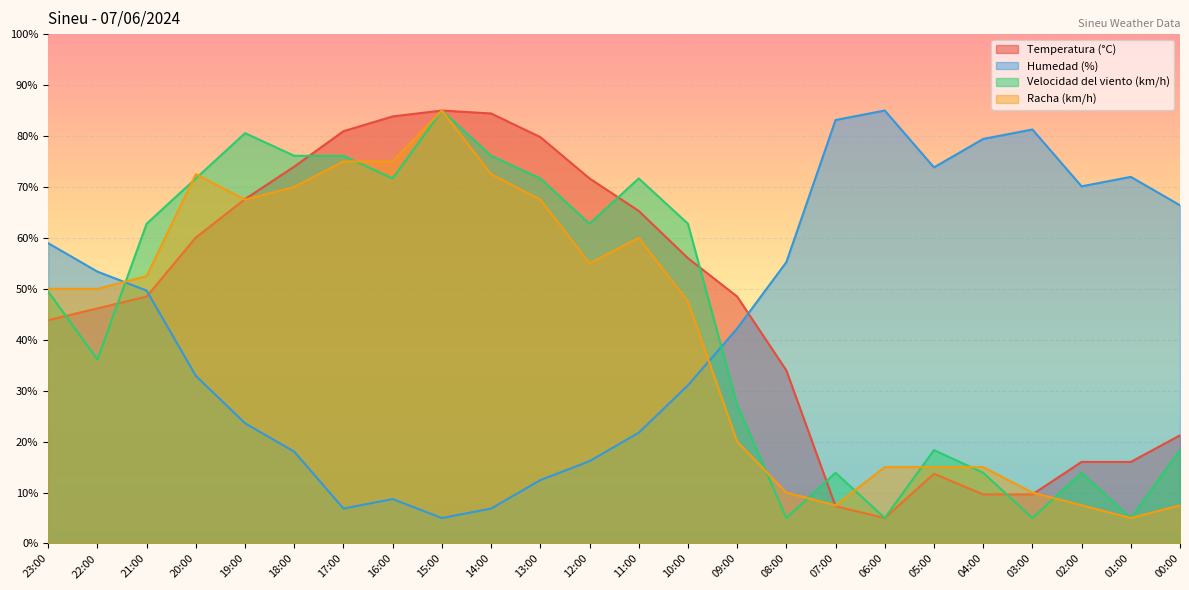

Where is the first local maximum for Racha (km/h)?

20:00